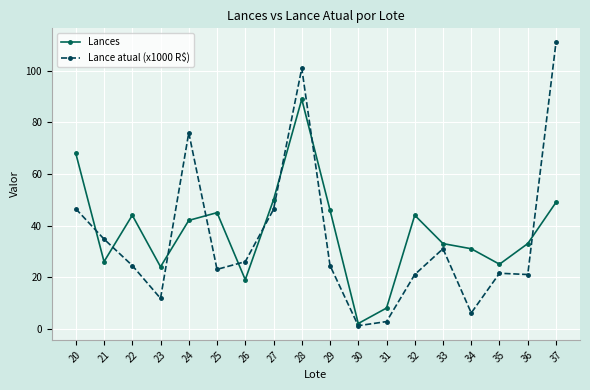

At 33, list the series in order from largest to smallest.

Lances, Lance atual (x1000 R$)